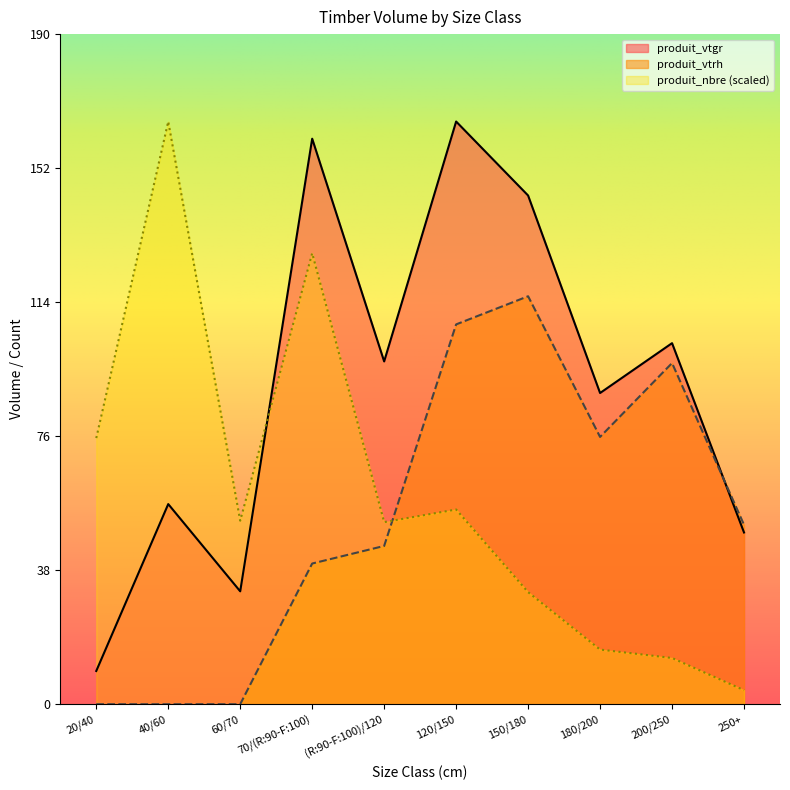

Reading left to right, transcribe all the data shown in this chart.

produit_vtgr: 9.4	56.9	32.1	160.8	97.5	165.7	144.6	88.5	102.7	48.8
produit_nbre: 75.7	165.7	52.2	128.2	51.8	55.4	31.9	15.5	13.1	4.0
produit_vtrh: 0.0	0.0	0.0	40.0	45.0	108.0	116.0	76.0	97.0	51.0